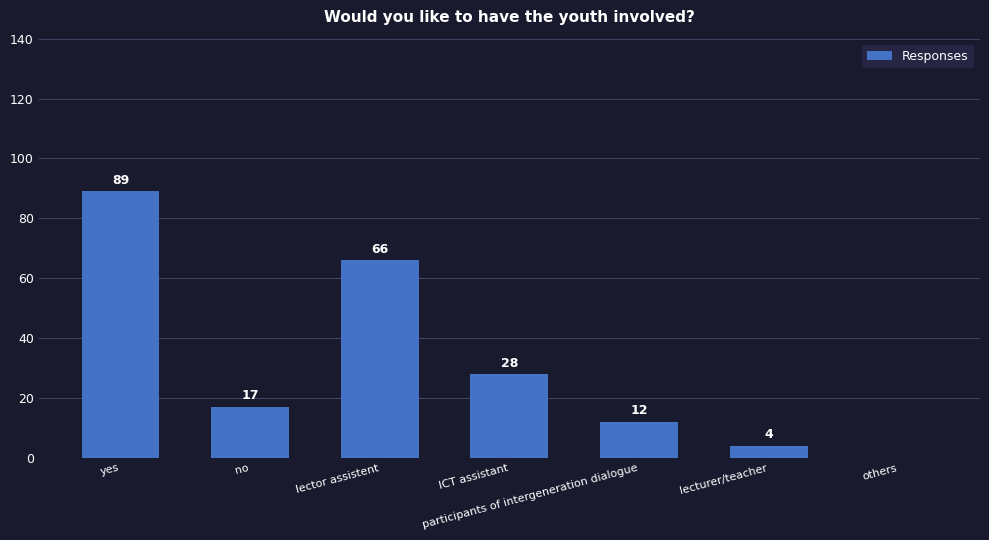

Reading right to left, what are all the values shown in this chart?

0	4	12	28	66	17	89